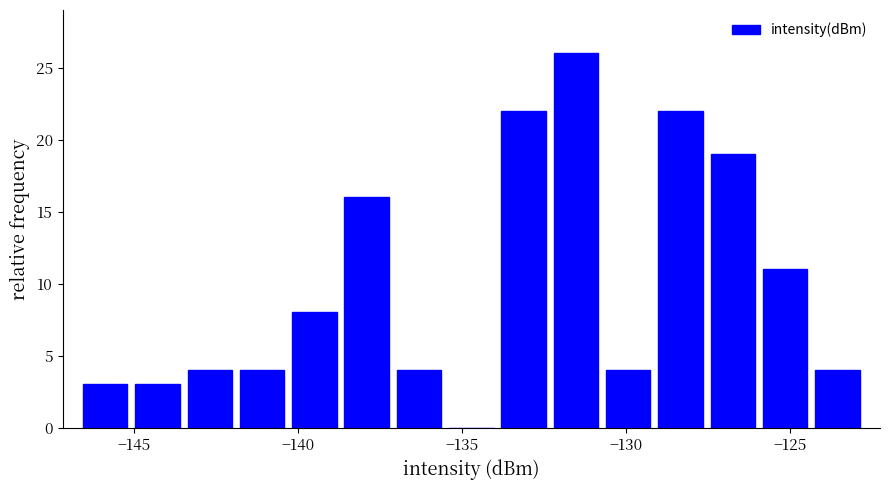

Read against the x-axis, roughly where is the centre of the tallest bar?

-131.5